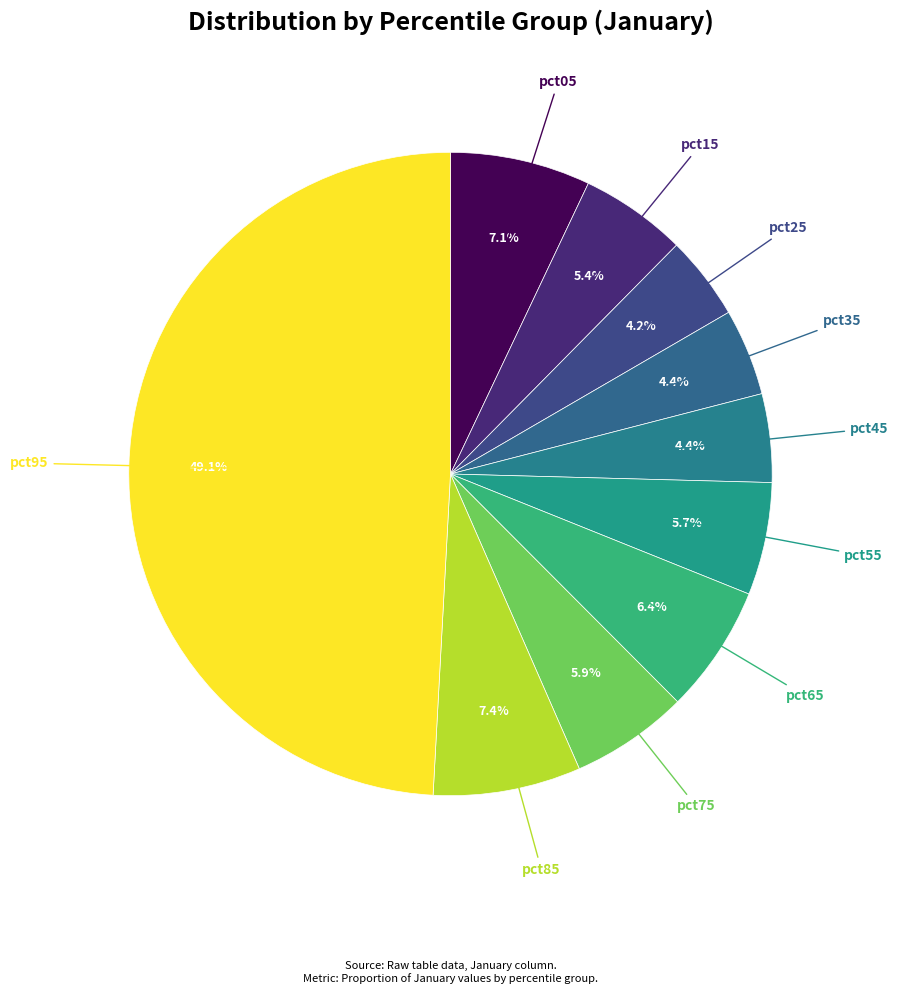

What is the largest slice in the pie chart?

pct95